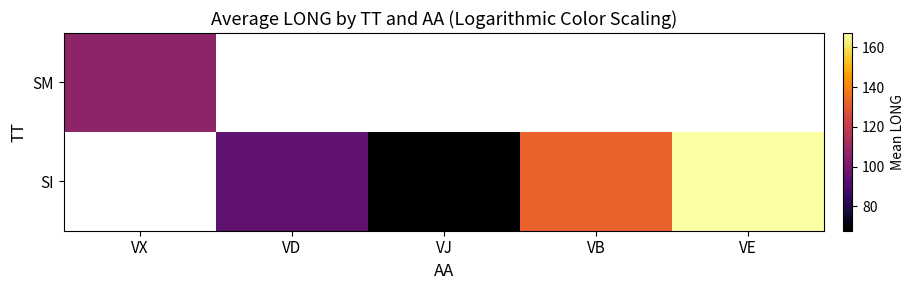

What is the minimum value for SM?

106.4